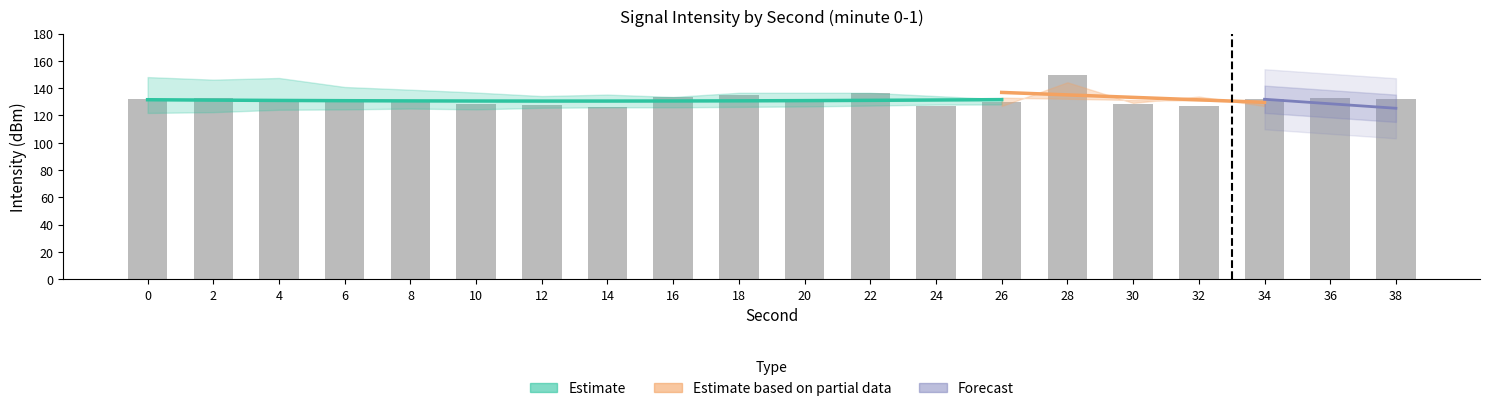

Read the value at 36.

132.4